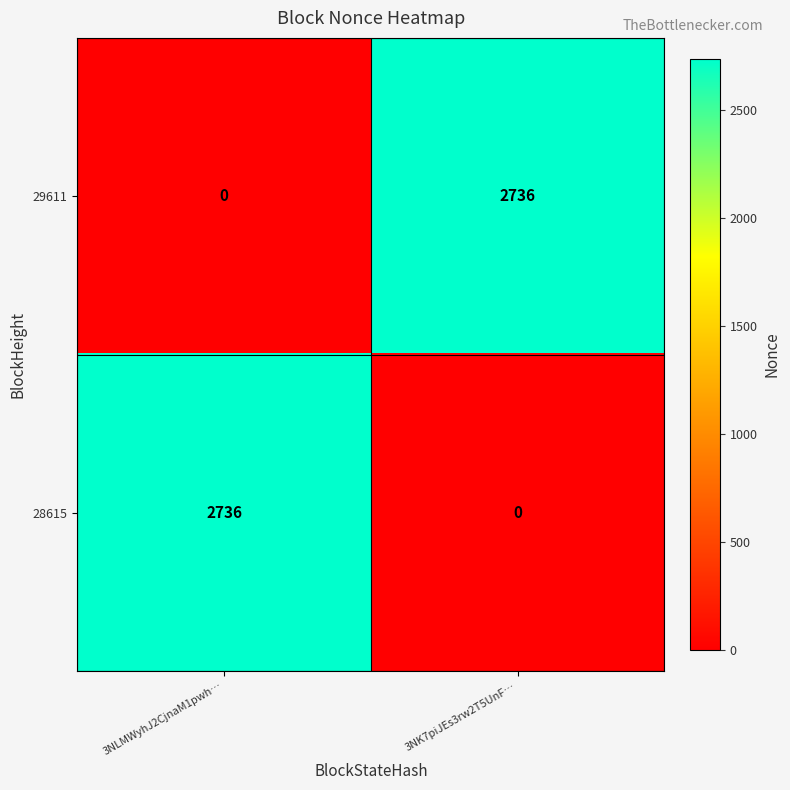

What is the highest value of the 28615 series?

2736